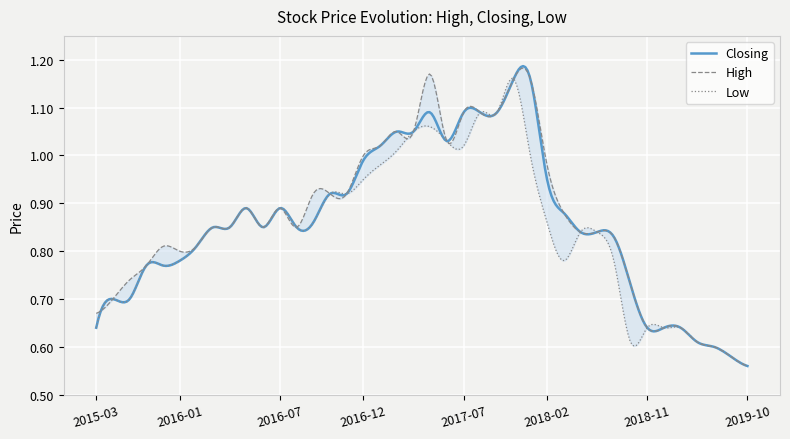

What is the difference between the Low values at 2019-07 and 2016-12?

0.4